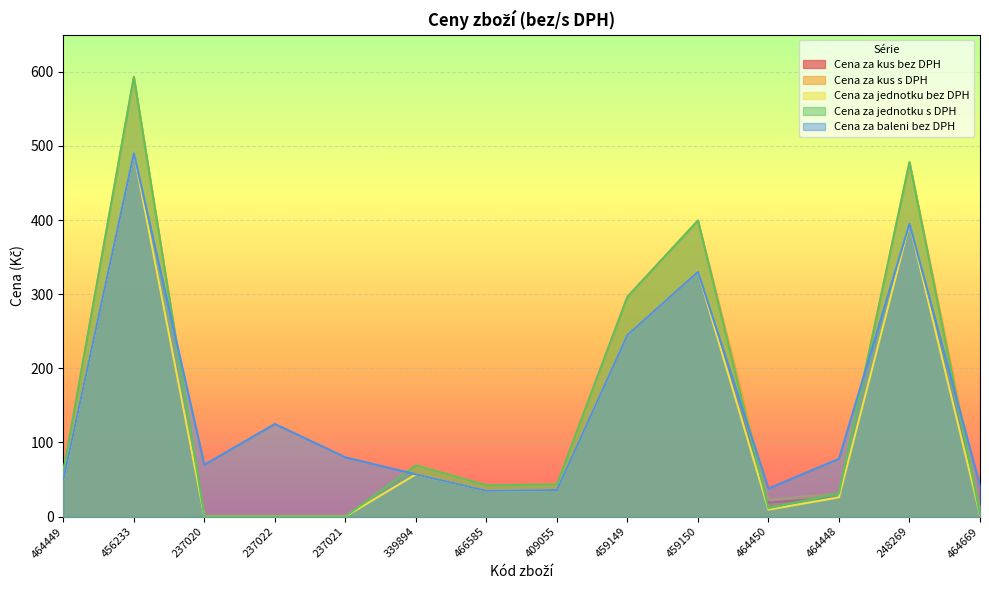

At which category is the sum across all series the highest?

456233